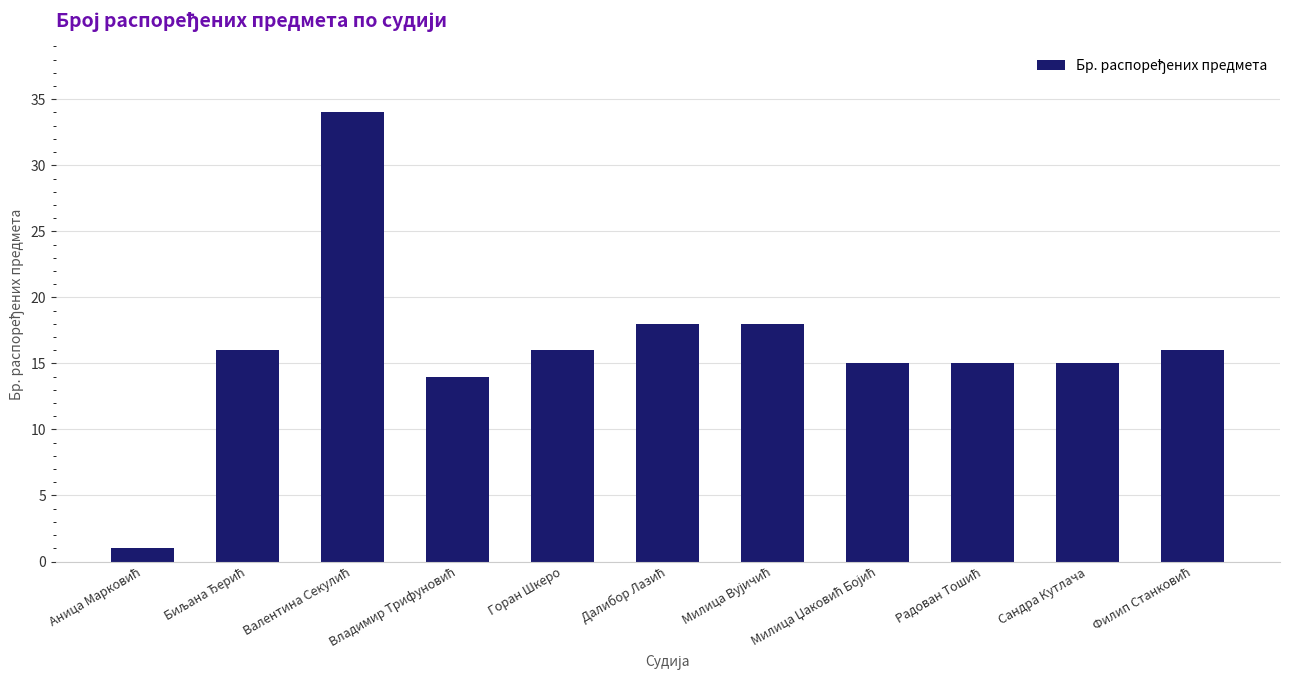

Reading left to right, transcribe all the data shown in this chart.

1	16	34	14	16	18	18	15	15	15	16